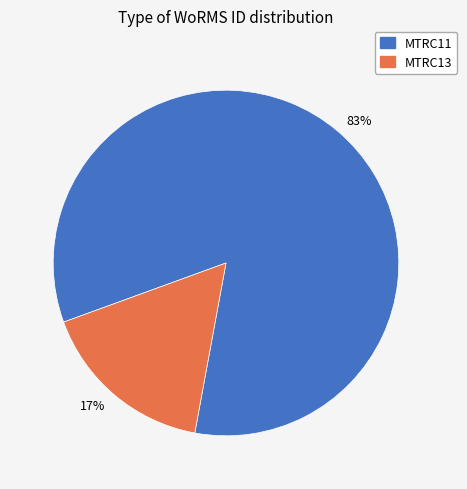

What percentage is the MTRC13 slice, to the nearest percent?

17%